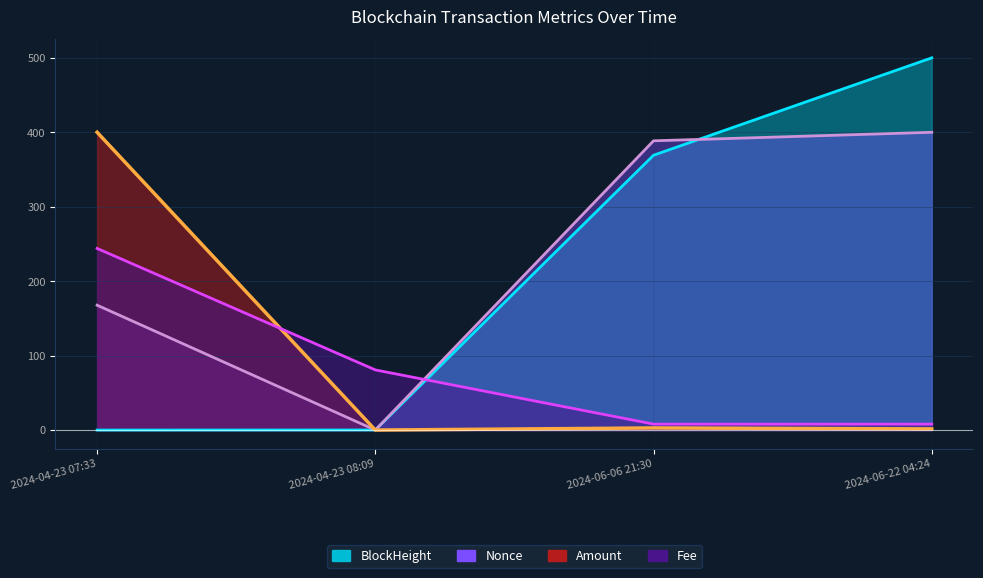

How many intersections are there between BlockHeight and Amount?

1